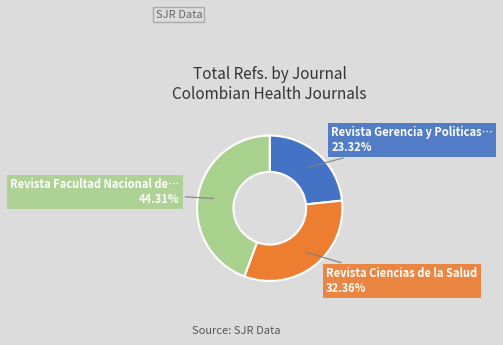

Is there any slice that represents more than half of the pie?

No